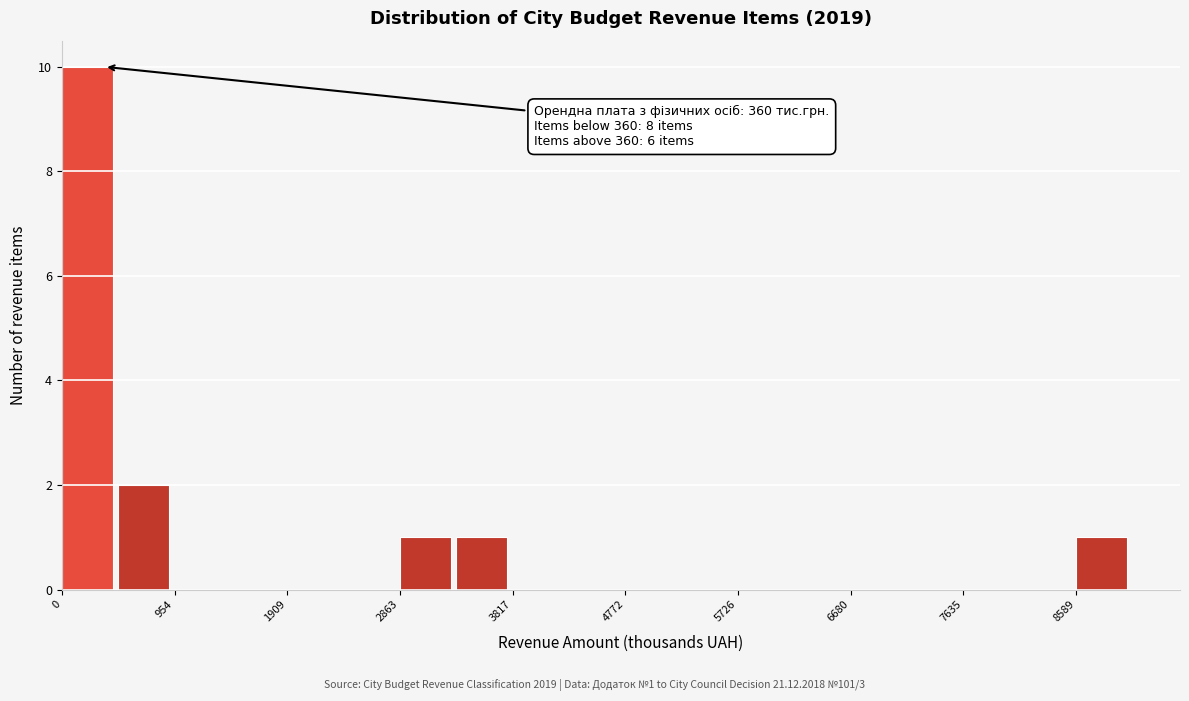

Over which range of the x-axis is the bar tallest?

0 to 500